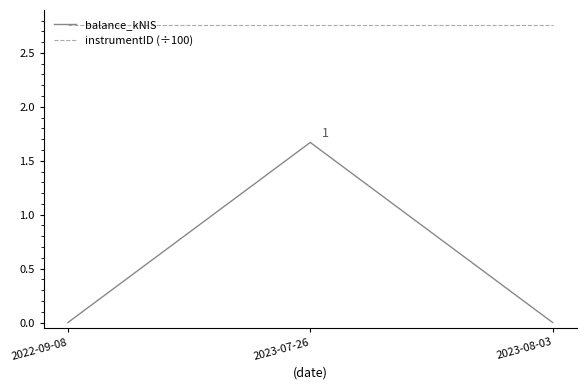

How many categories are shown in the chart?

3